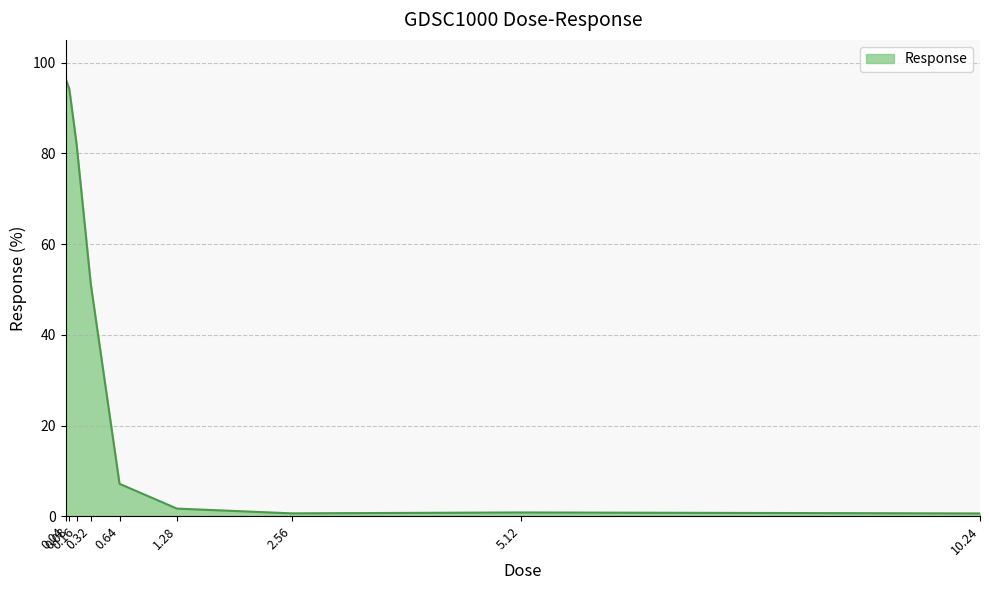

The value at 5.12 is 0.9. True or false?

True